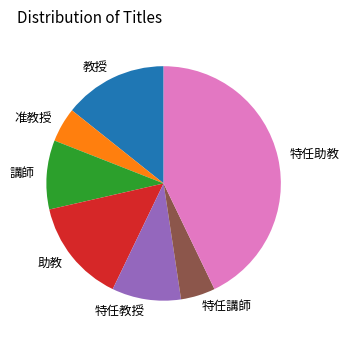

Is there any slice that represents more than half of the pie?

No